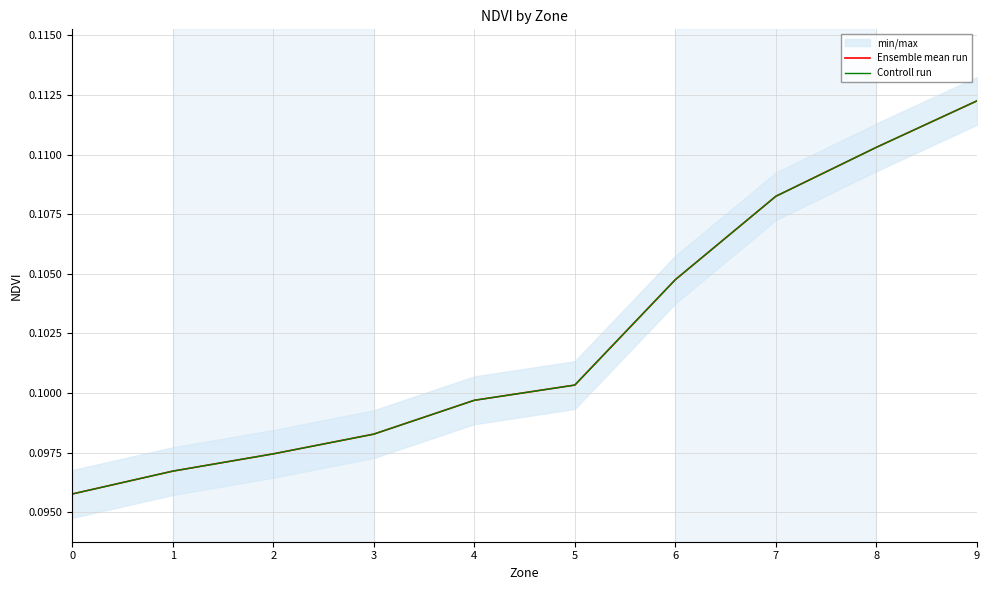

True or false: Ensemble mean run has a value of 0.1 at 4.

False